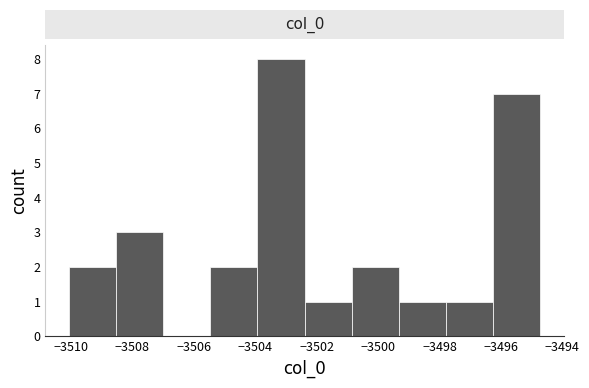

Reading left to right, list every bar in this chart as the range it spans on the x-axis followed by its height. Neither the bar edges nor the heights are printed on the chart, so give them approximately, as read against the axes.

-3510.0 to -3508.6: 2
-3508.6 to -3507.0: 3
-3507.0 to -3505.4: 0
-3505.4 to -3504.0: 2
-3504.0 to -3502.4: 8
-3502.4 to -3500.8: 1
-3500.8 to -3499.4: 2
-3499.4 to -3497.8: 1
-3497.8 to -3496.2: 1
-3496.2 to -3494.8: 7